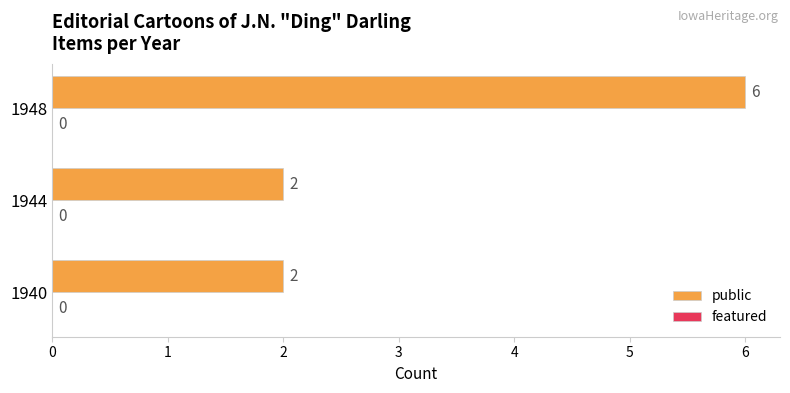

Which has a higher value, 1948 or 1944?

1948